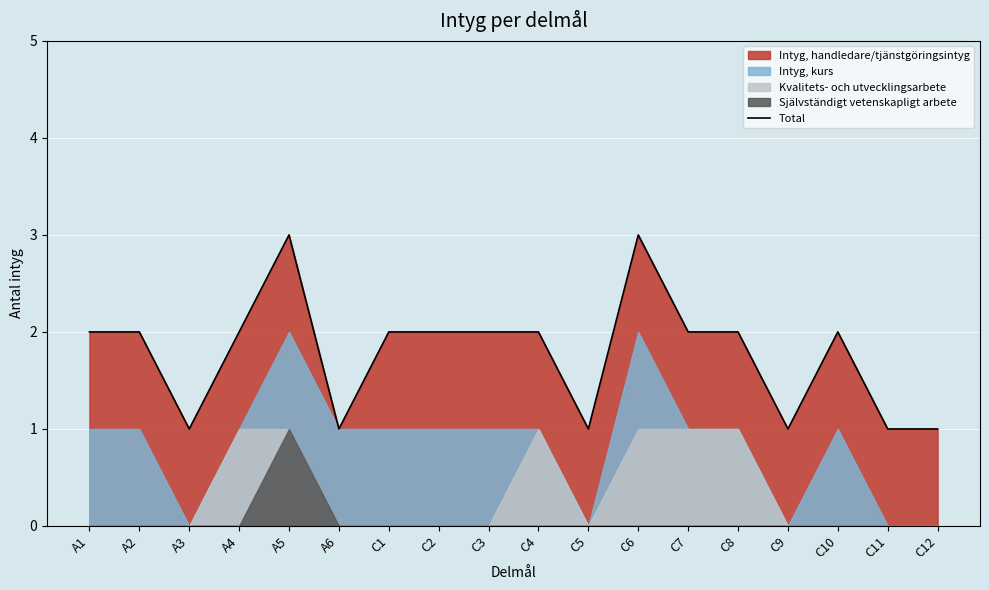

How many data points are above 2?

2